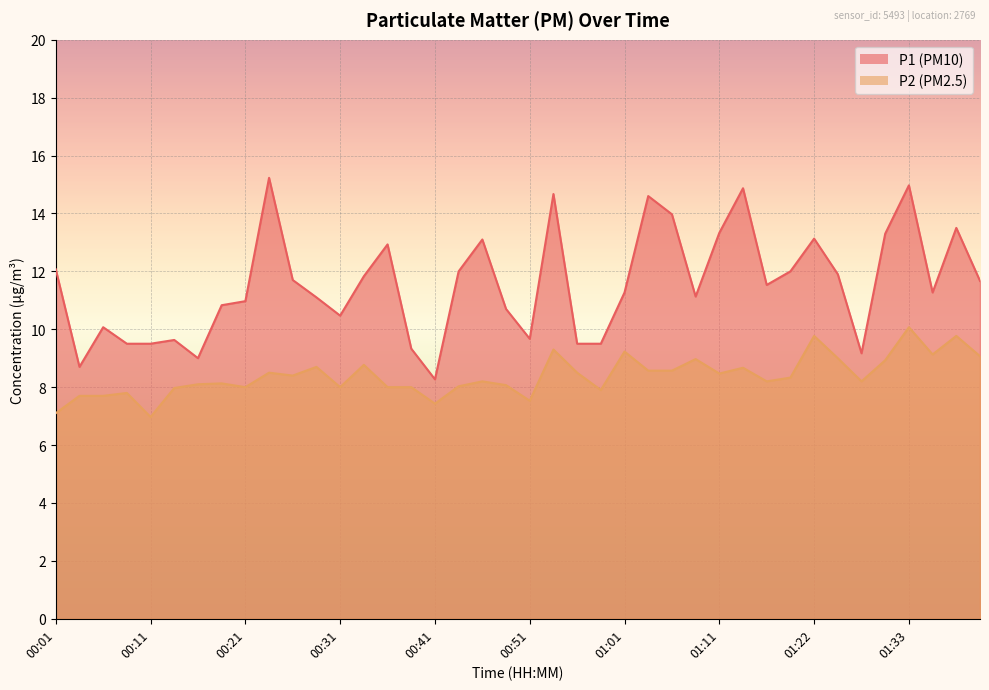

How many distinct data groups are displayed?

2